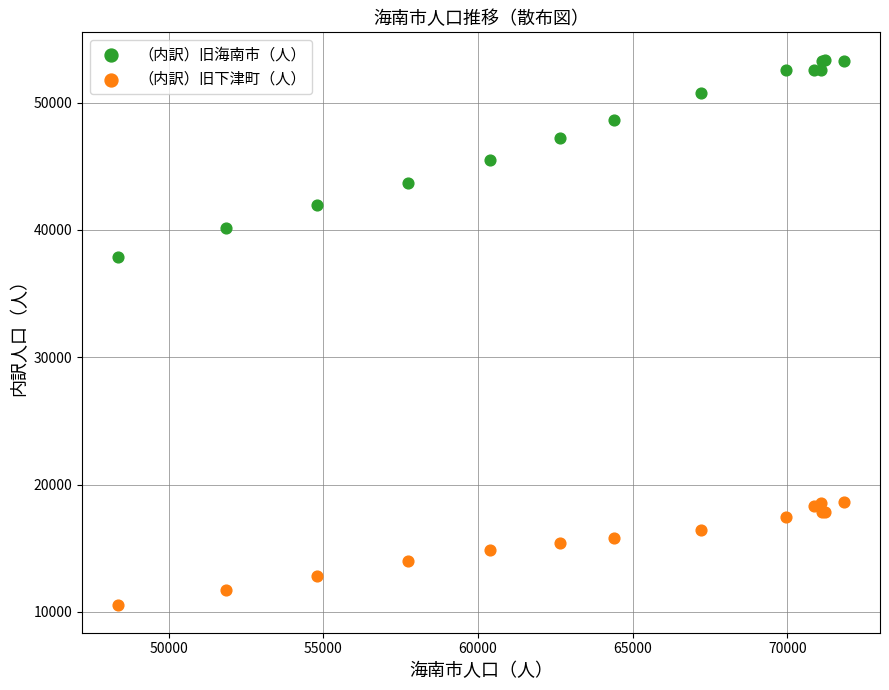

Which series reaches the minimum Y coordinate?

（内訳）旧下津町（人）